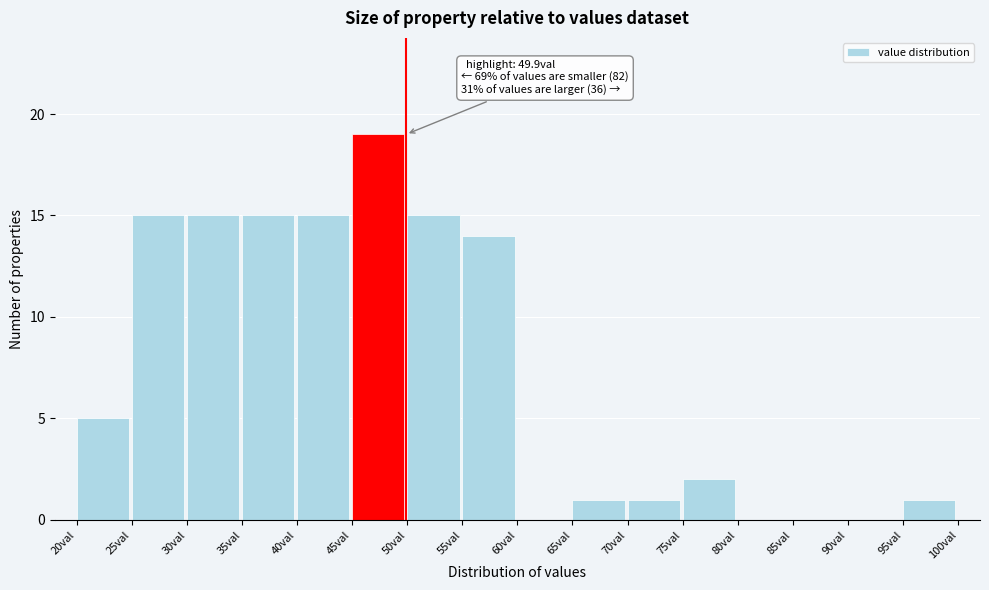

Which range on the x-axis has the tallest bar?

45 to 50